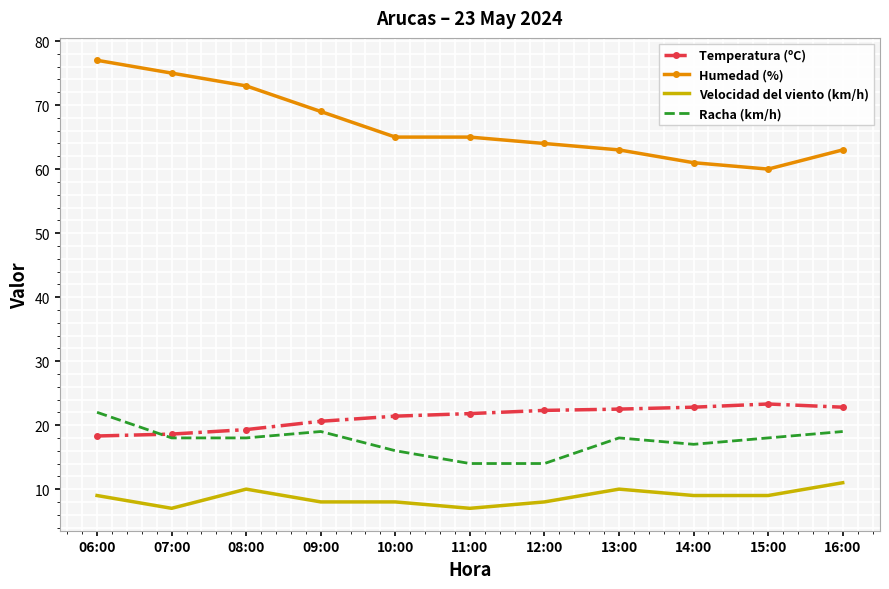

What is the sum of all Humedad (%) values?

735.0